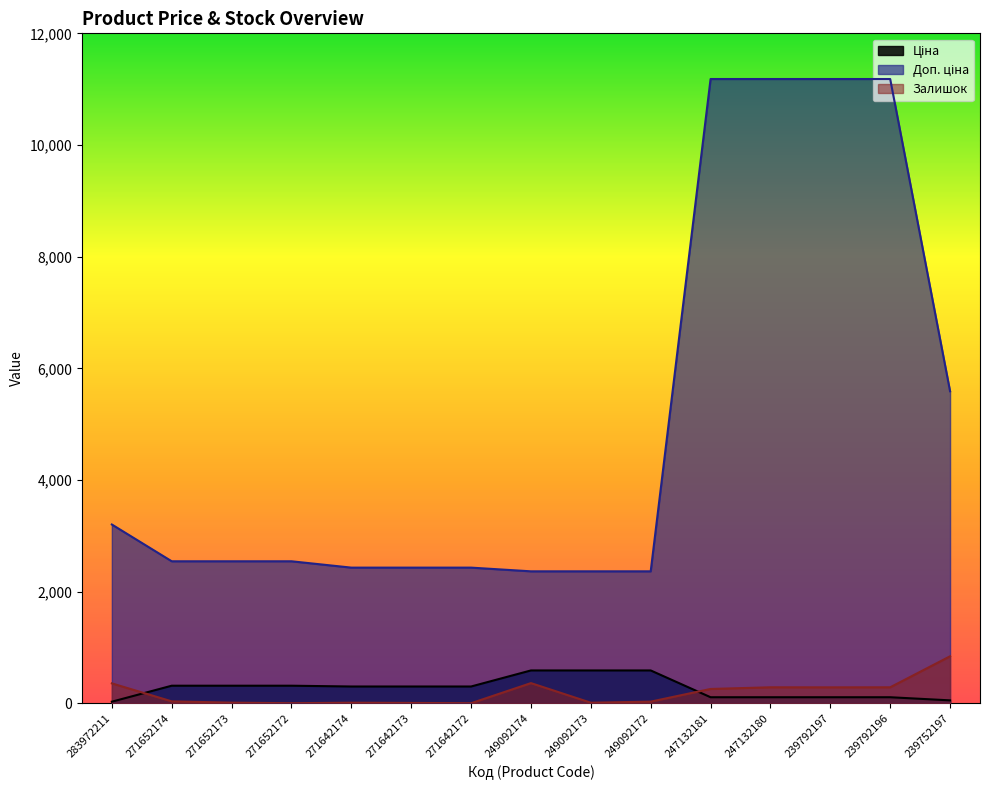

True or false: Доп. ціна has a value of 947.9 at 271642172.

False